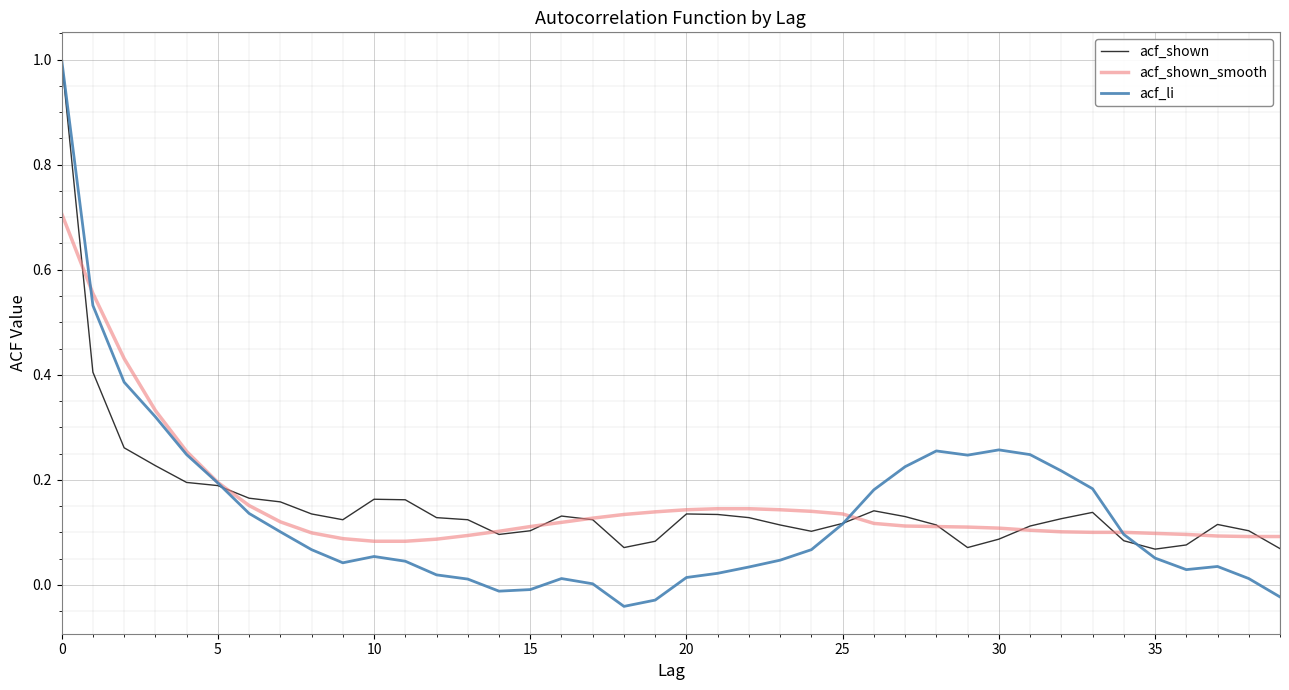

At how many categories does at least one series exceed 0?

40